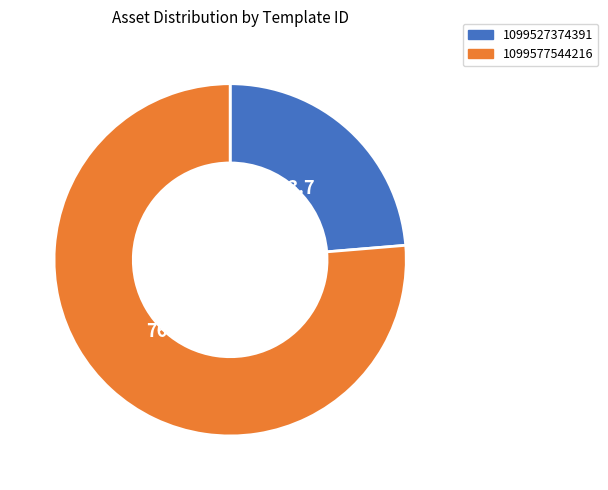

Does any single category account for the majority?

Yes